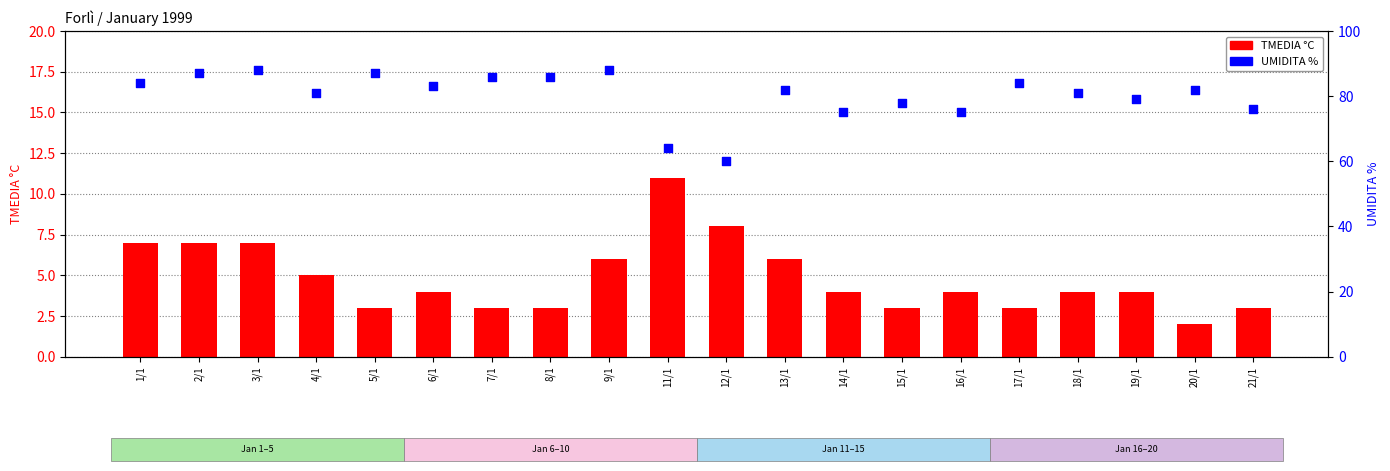

Which series has the widest spread of Y values?

UMIDITA %